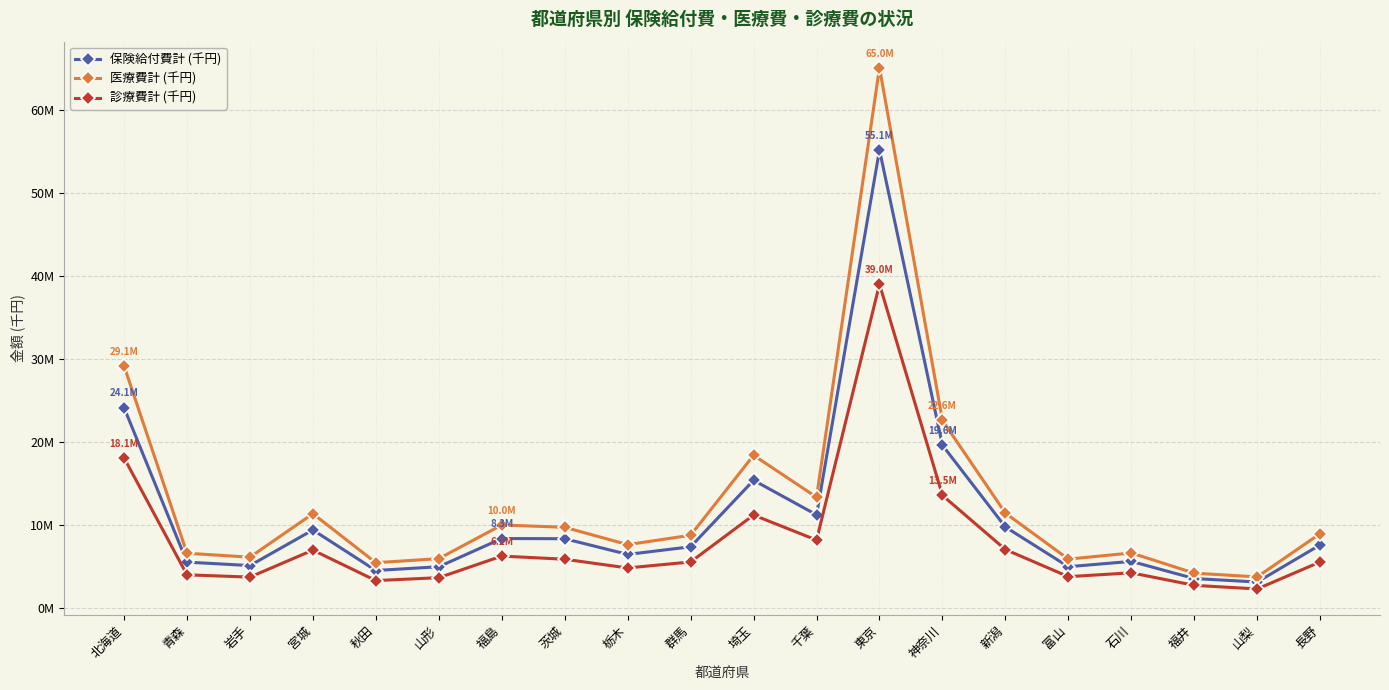

Is the value of 医療費計 (千円) at 群馬 greater than the value of 診療費計 (千円) at 北海道?

No